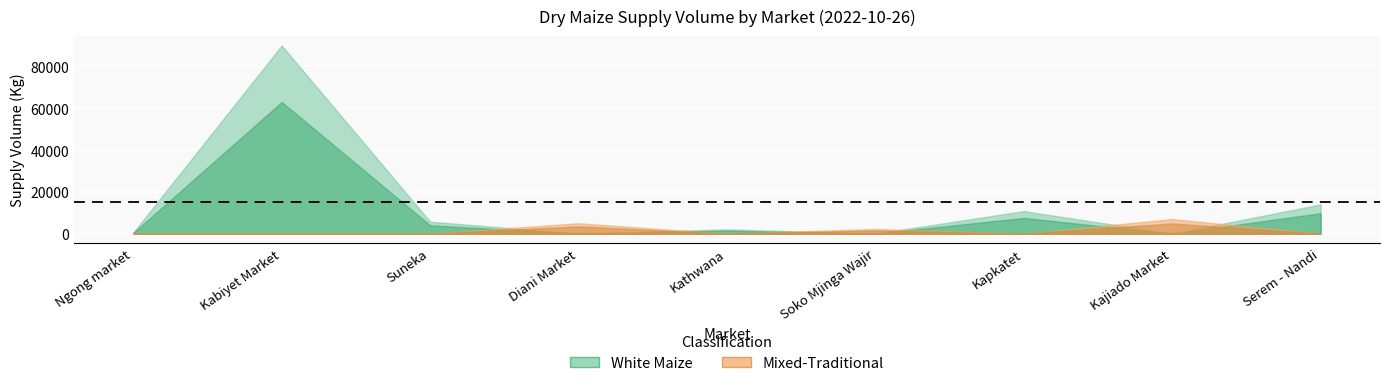

True or false: the data shows 2250 at Soko Mjinga Wajir.

True